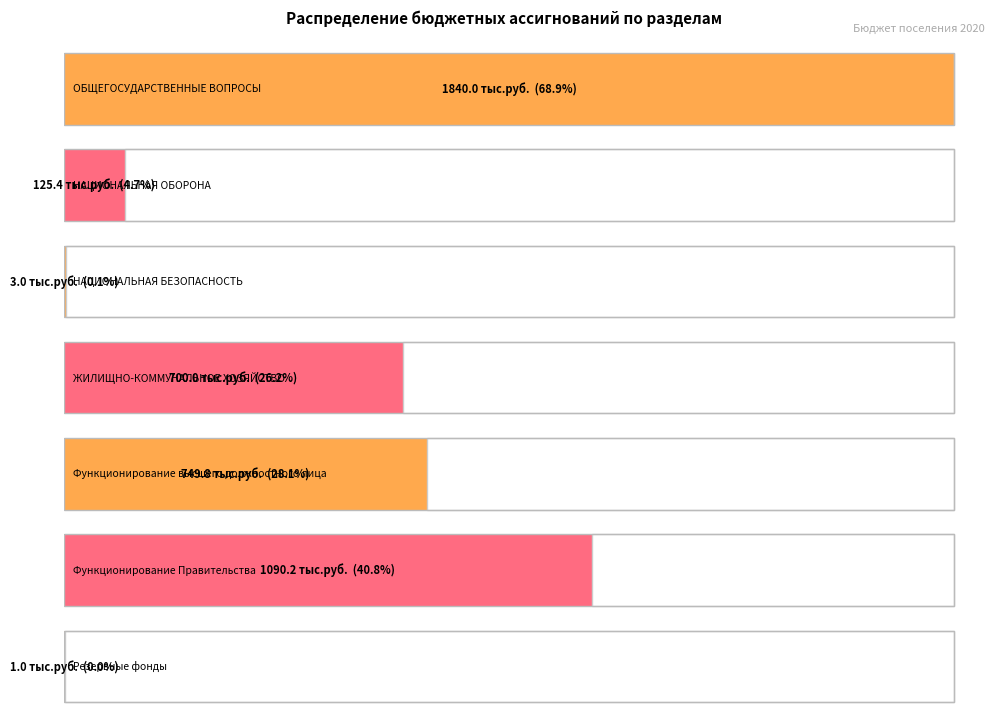

The value at НАЦИОНАЛЬНАЯ БЕЗОПАСНОСТЬ is 3.0. True or false?

True